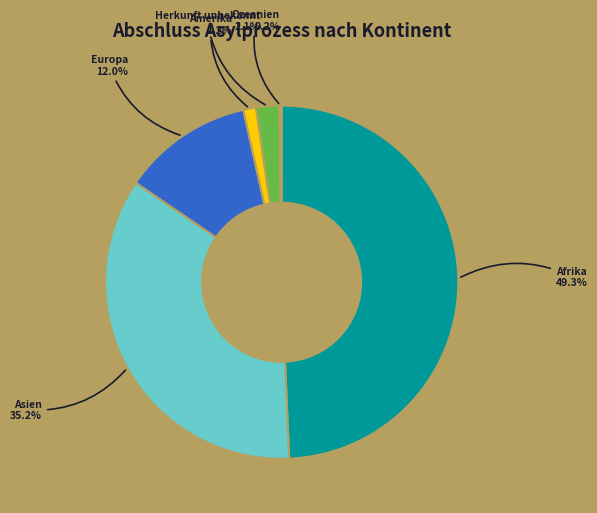

Is there a majority slice in this chart?

No